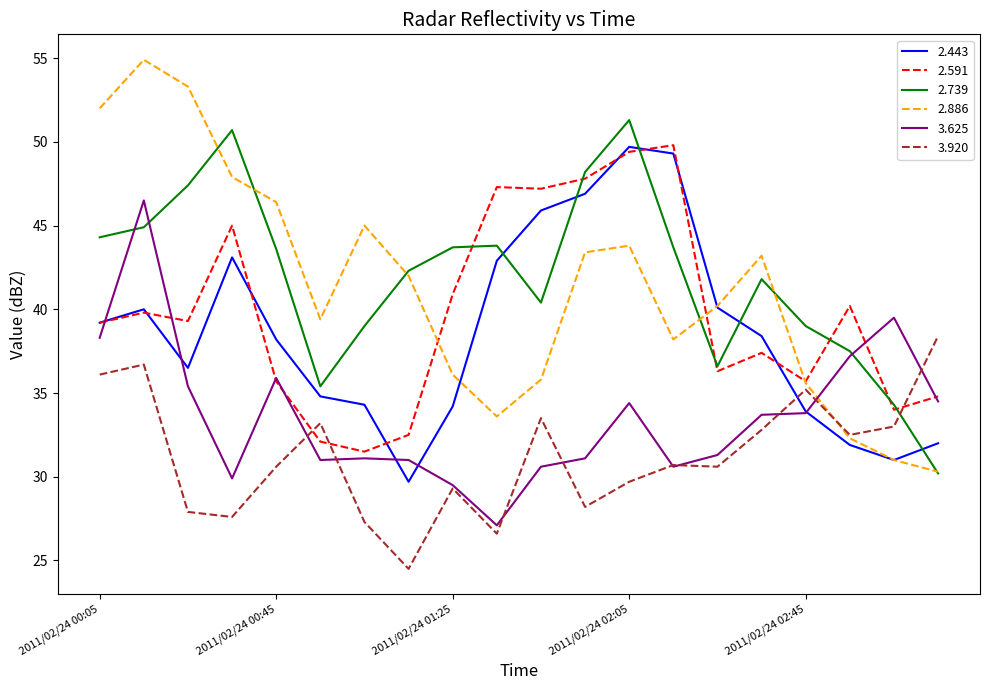

After their last crossing, which series has the higher values: 3.625 or 2.886?

3.625